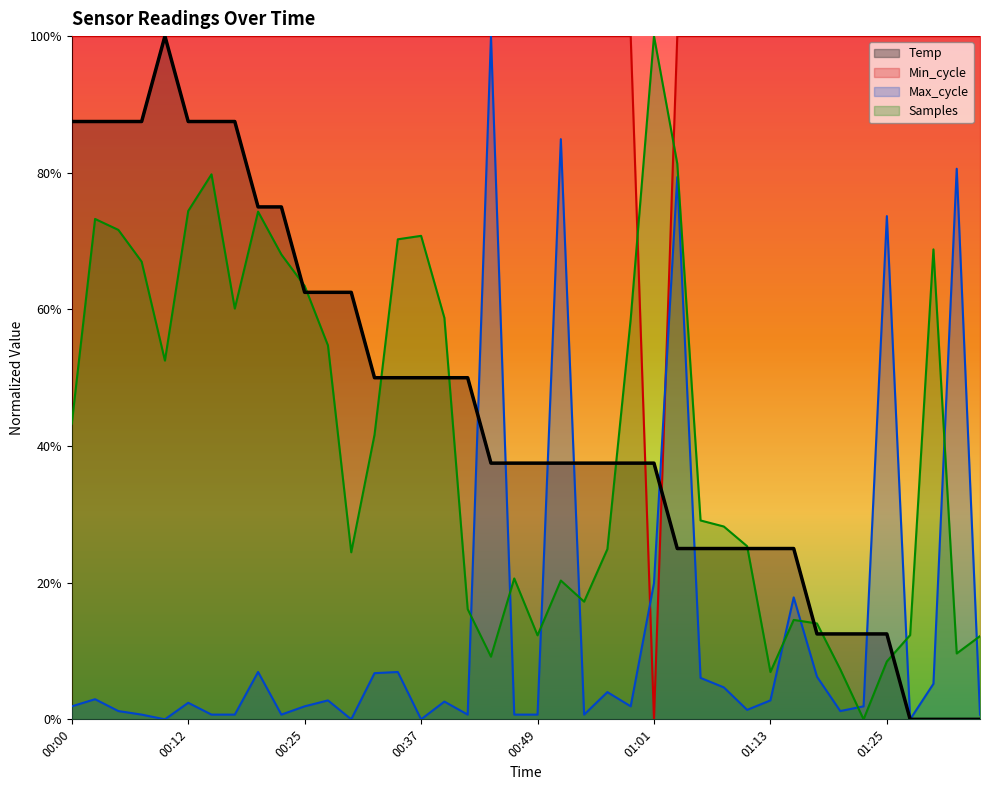

Which series ends up on top after the final intersection of Samples and Temp?

Samples